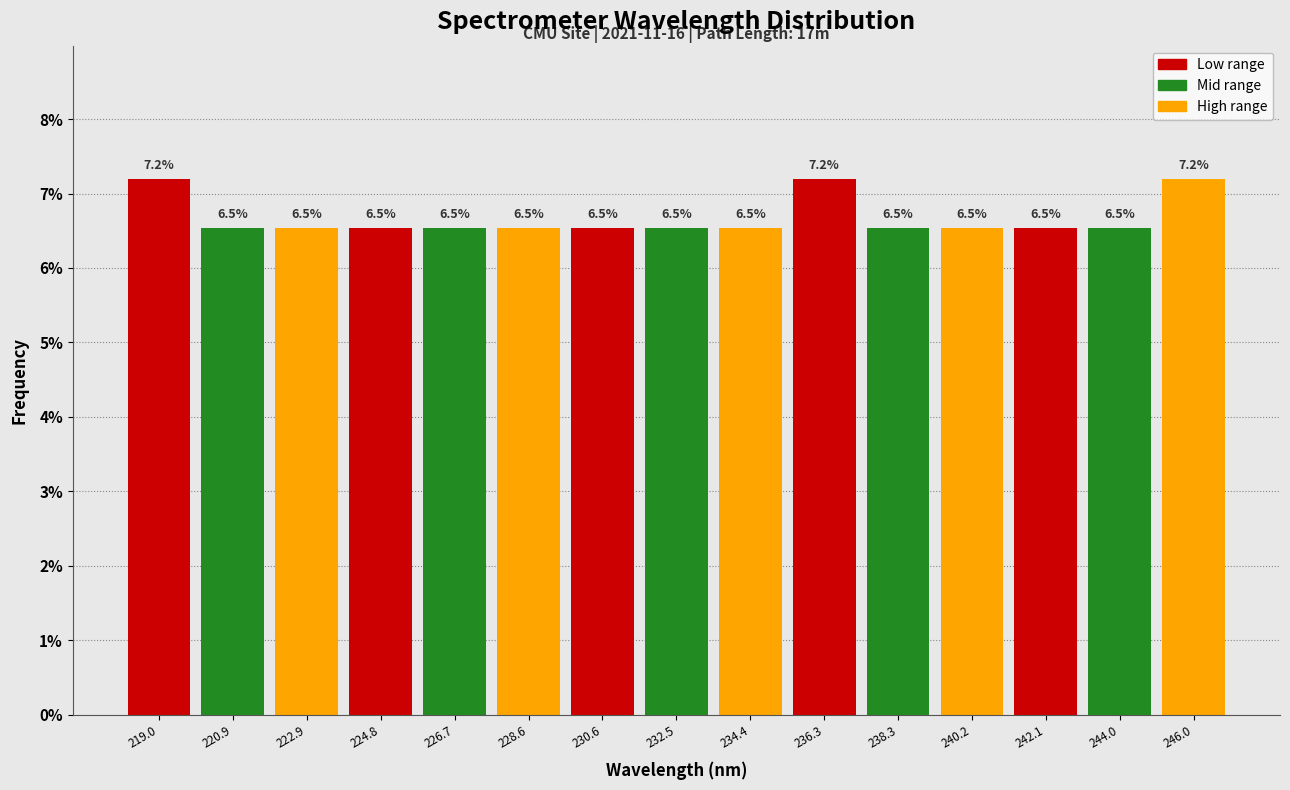

Reading left to right, list every bar in this chart as the range it spans on the x-axis followed by its height. The bar edges are not printed on the chart, so give them approximately, as read against the axis.

218.0 to 220.0: 7.2
220.0 to 222.0: 6.5
222.0 to 223.8: 6.5
223.8 to 225.8: 6.5
225.8 to 227.6: 6.5
227.6 to 229.6: 6.5
229.6 to 231.6: 6.5
231.6 to 233.4: 6.5
233.4 to 235.4: 6.5
235.4 to 237.2: 7.2
237.2 to 239.2: 6.5
239.2 to 241.2: 6.5
241.2 to 243.0: 6.5
243.0 to 245.0: 6.5
245.0 to 247.0: 7.2